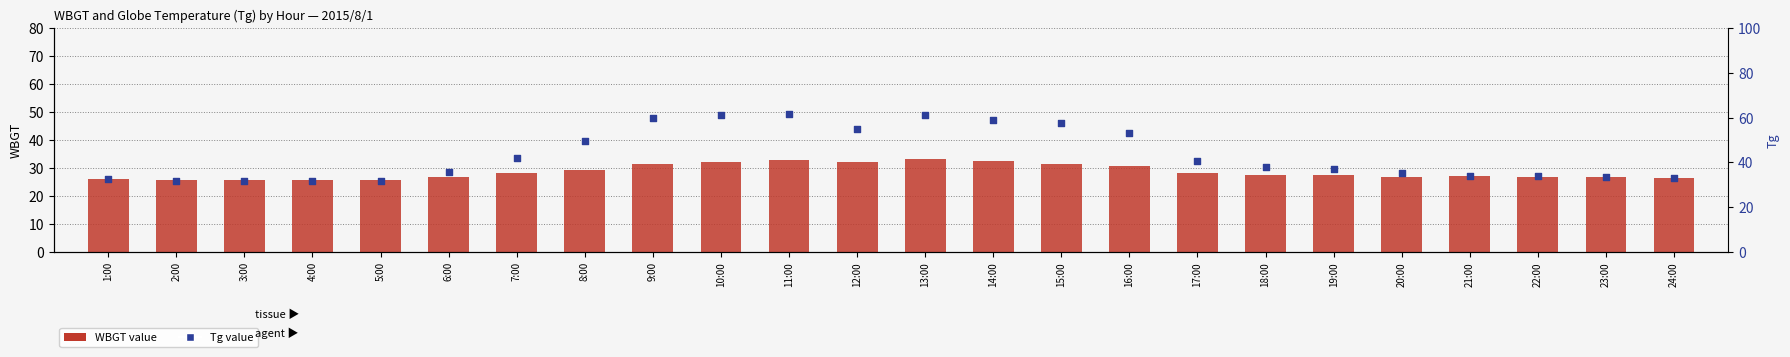

At which category is the sum across all series the highest?

13:00